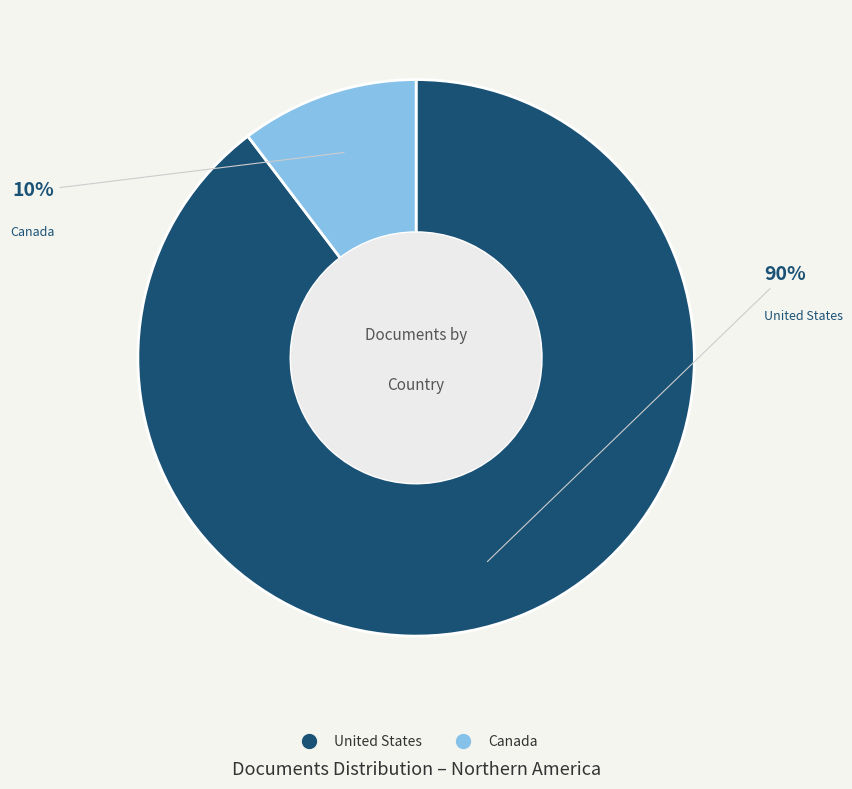

Rank the categories by value from highest to lowest.

United States, Canada